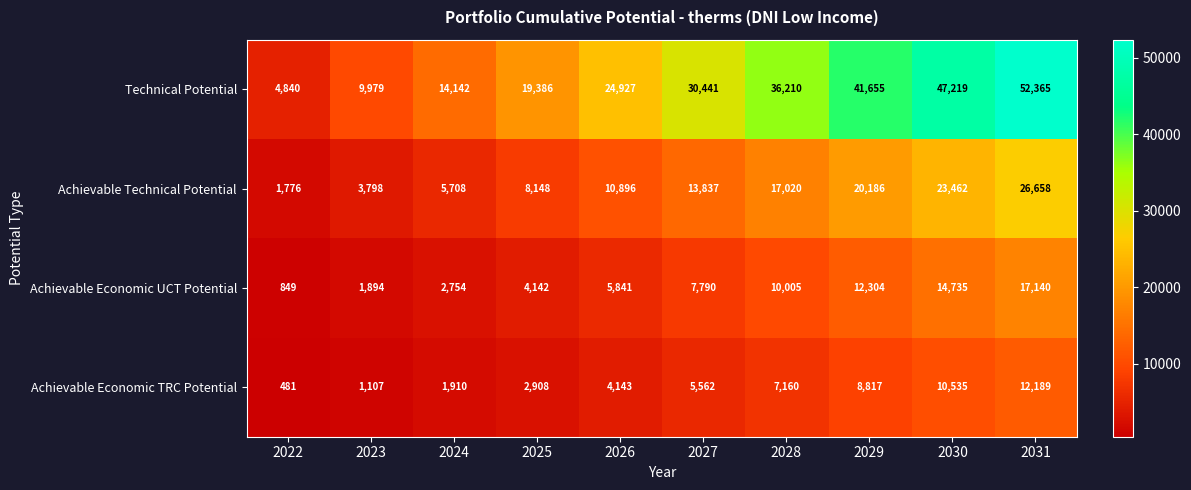

List the series in order of their peak value, lowest first.

Achievable Economic TRC Potential, Achievable Economic UCT Potential, Achievable Technical Potential, Technical Potential